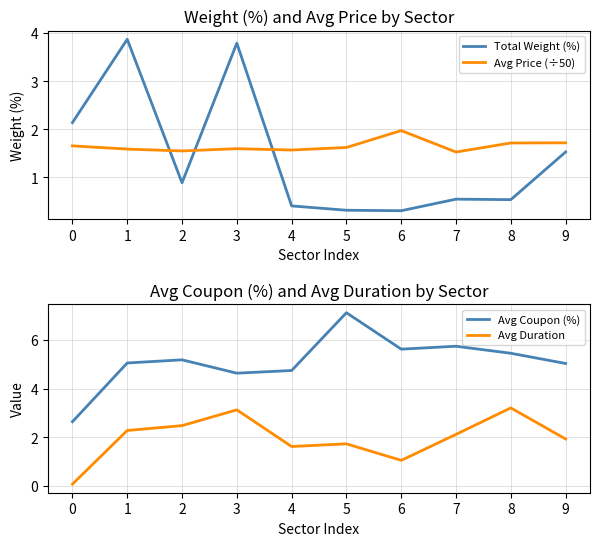

True or false: Avg Coupon (%) and Total Weight (%) intersect in this chart.

False